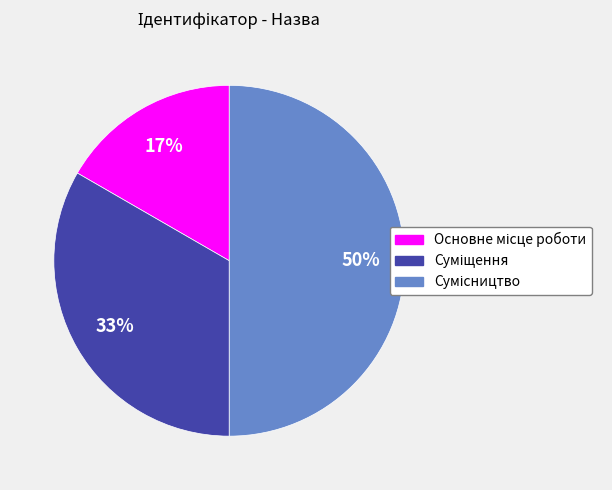

To the nearest percent, what is the difference between the largest and smallest slice percentages?

33%